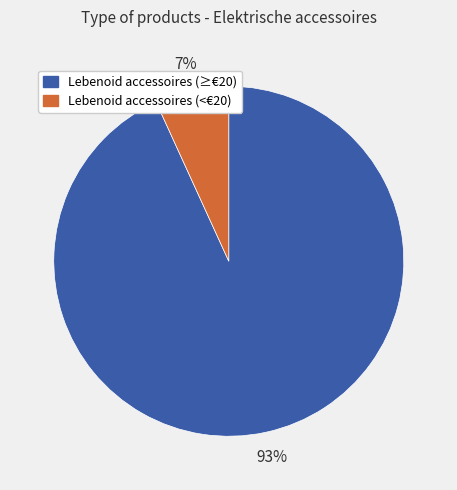

To the nearest percent, what is the difference between the largest and smallest slice percentages?

86%